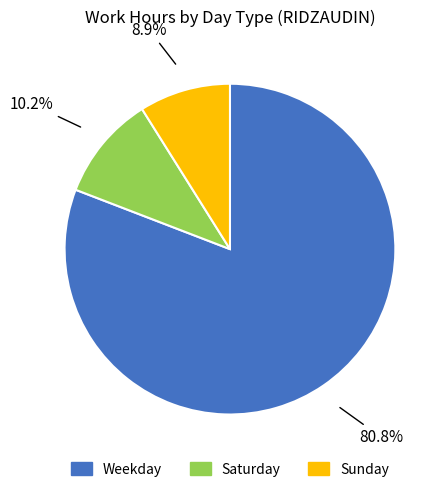

How many slices are in this pie chart?

3